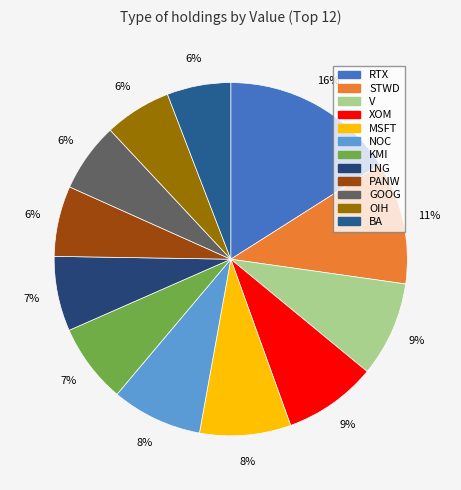

Count the number of slices in the pie.

12